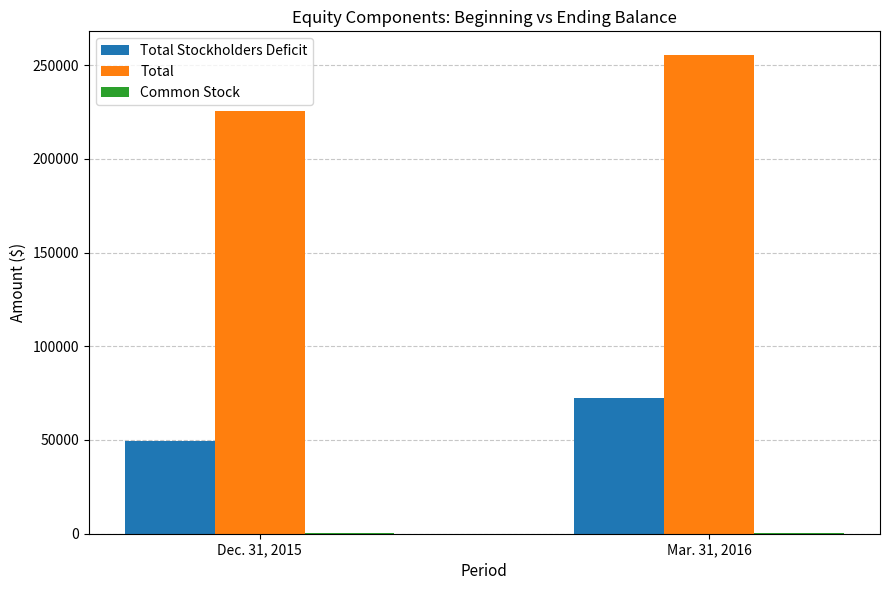

At which label does Total Stockholders Deficit reach its peak?

Mar. 31, 2016